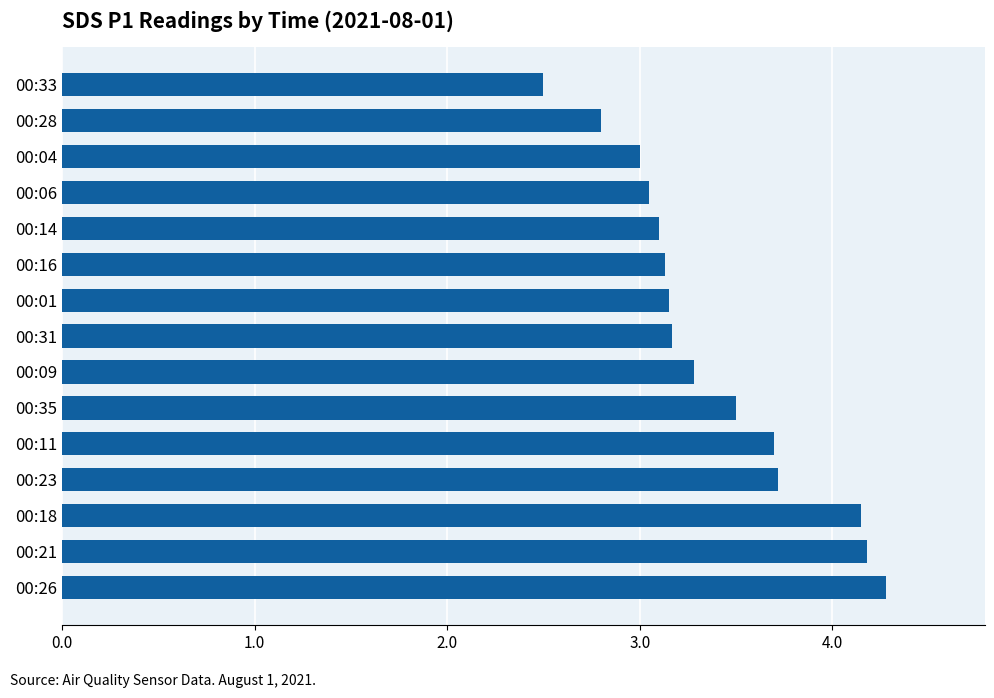

At which label is the value closest to 3?

00:04